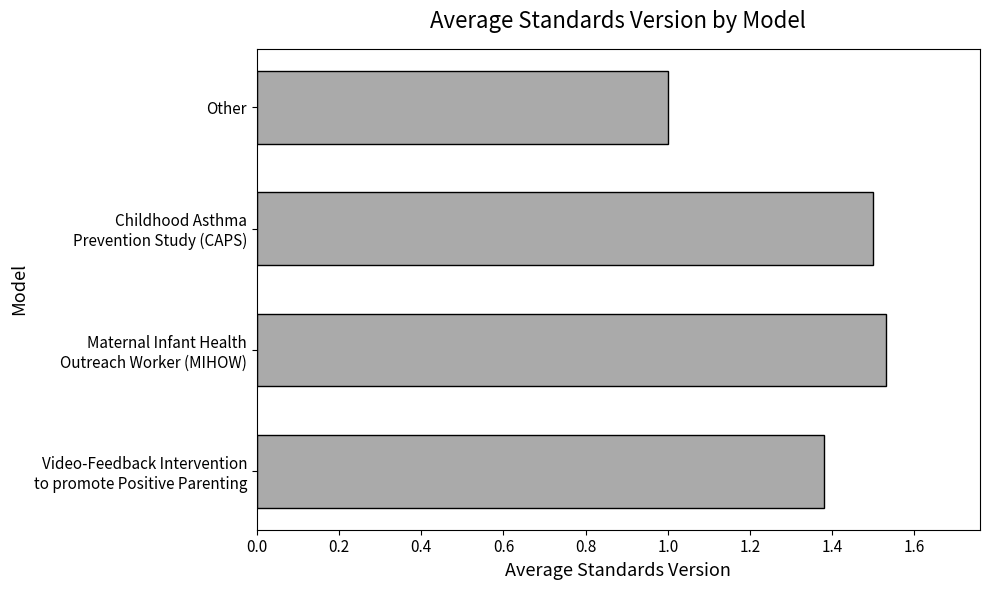

Rank the categories by value from highest to lowest.

Maternal Infant Health
Outreach Worker (MIHOW), Childhood Asthma
Prevention Study (CAPS), Video-Feedback Intervention
to promote Positive Parenting, Other